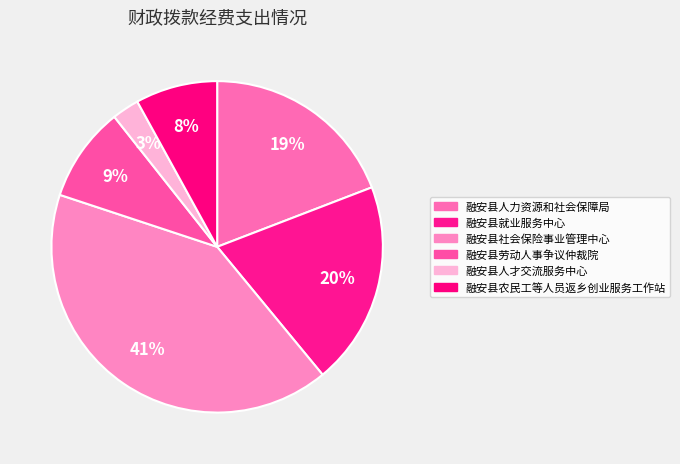

How many slices are in this pie chart?

6